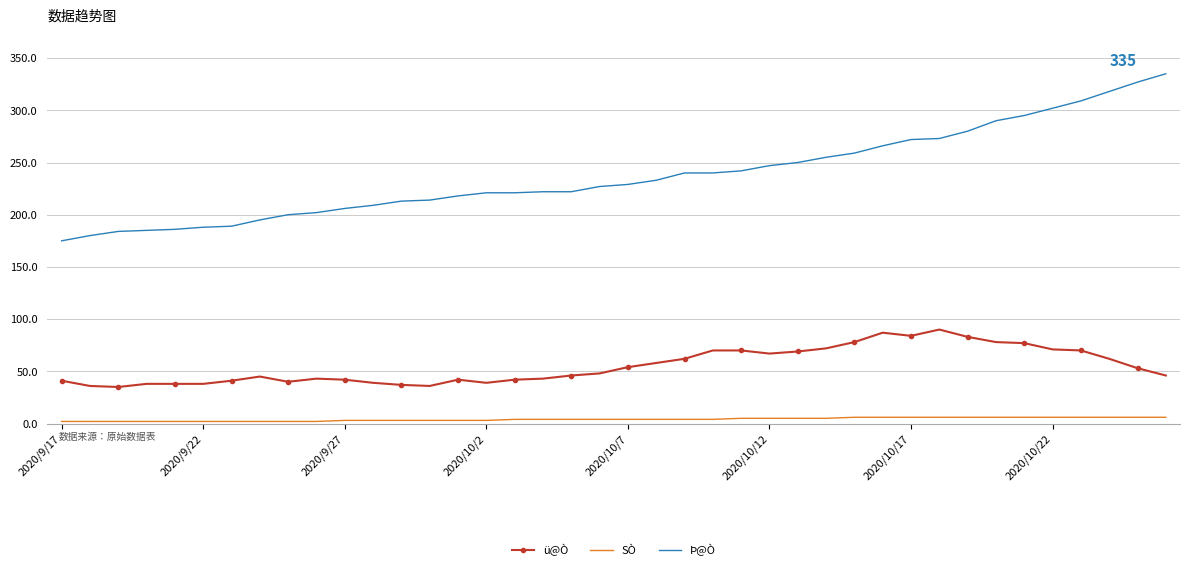

What is the maximum value for ü@Ò?

90